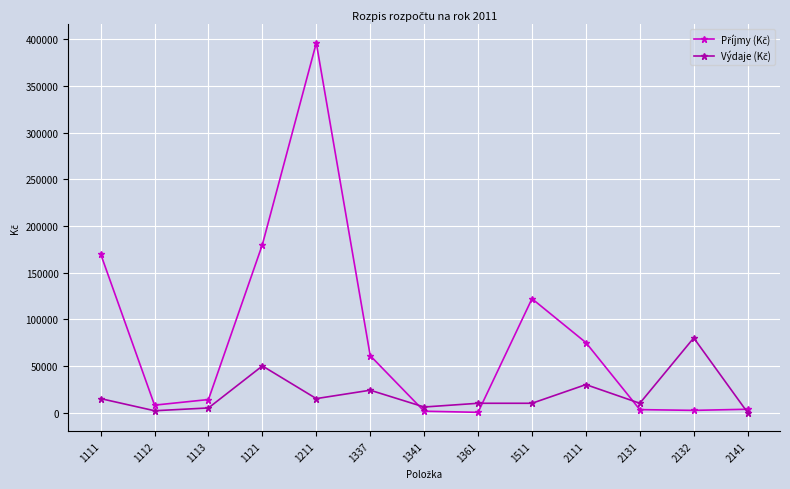

At which category is the sum across all series the highest?

1211